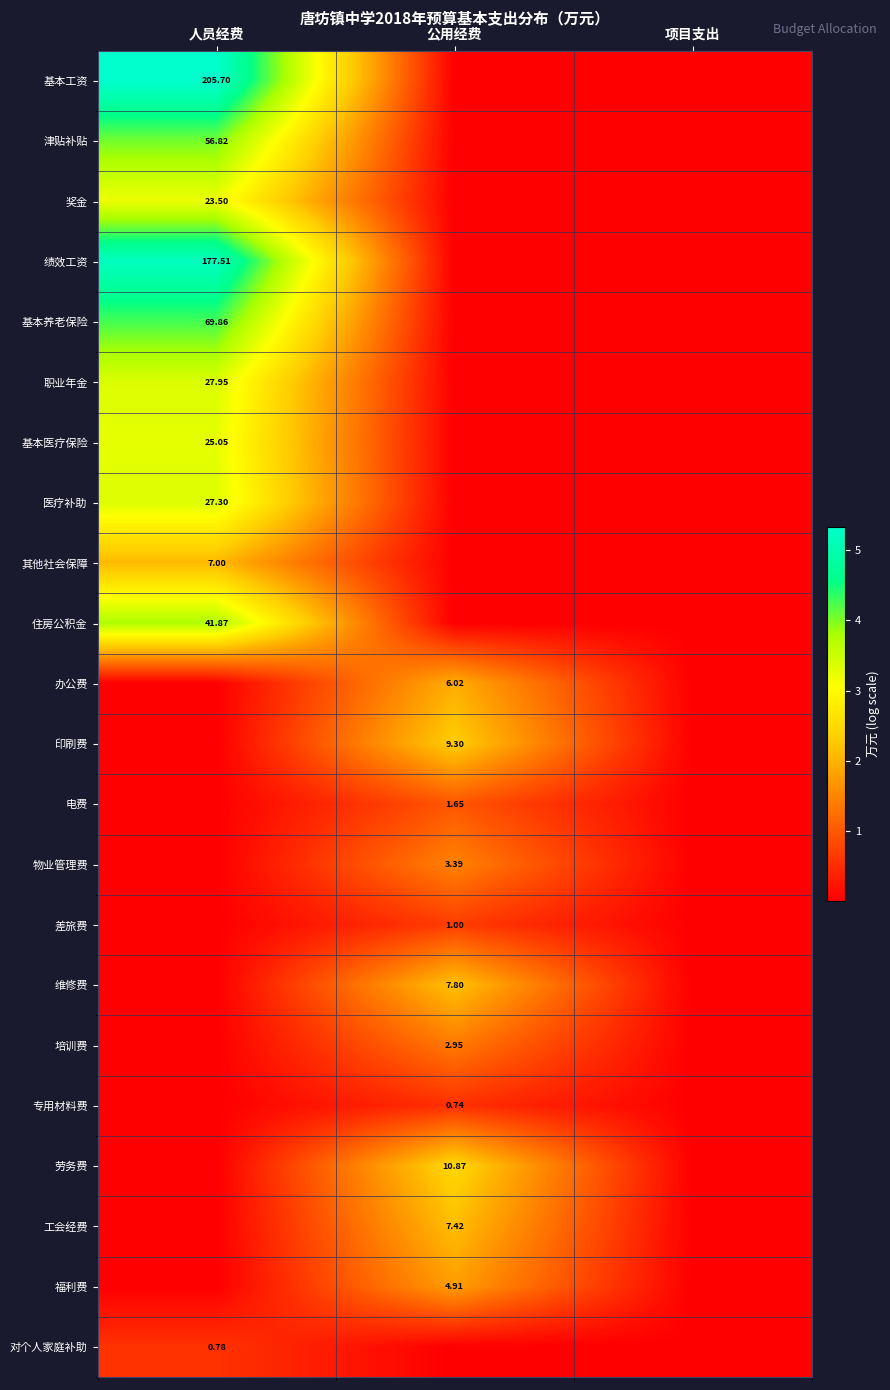

Is the value of 培训费 at 公用经费 greater than the value of 福利费 at 公用经费?

No